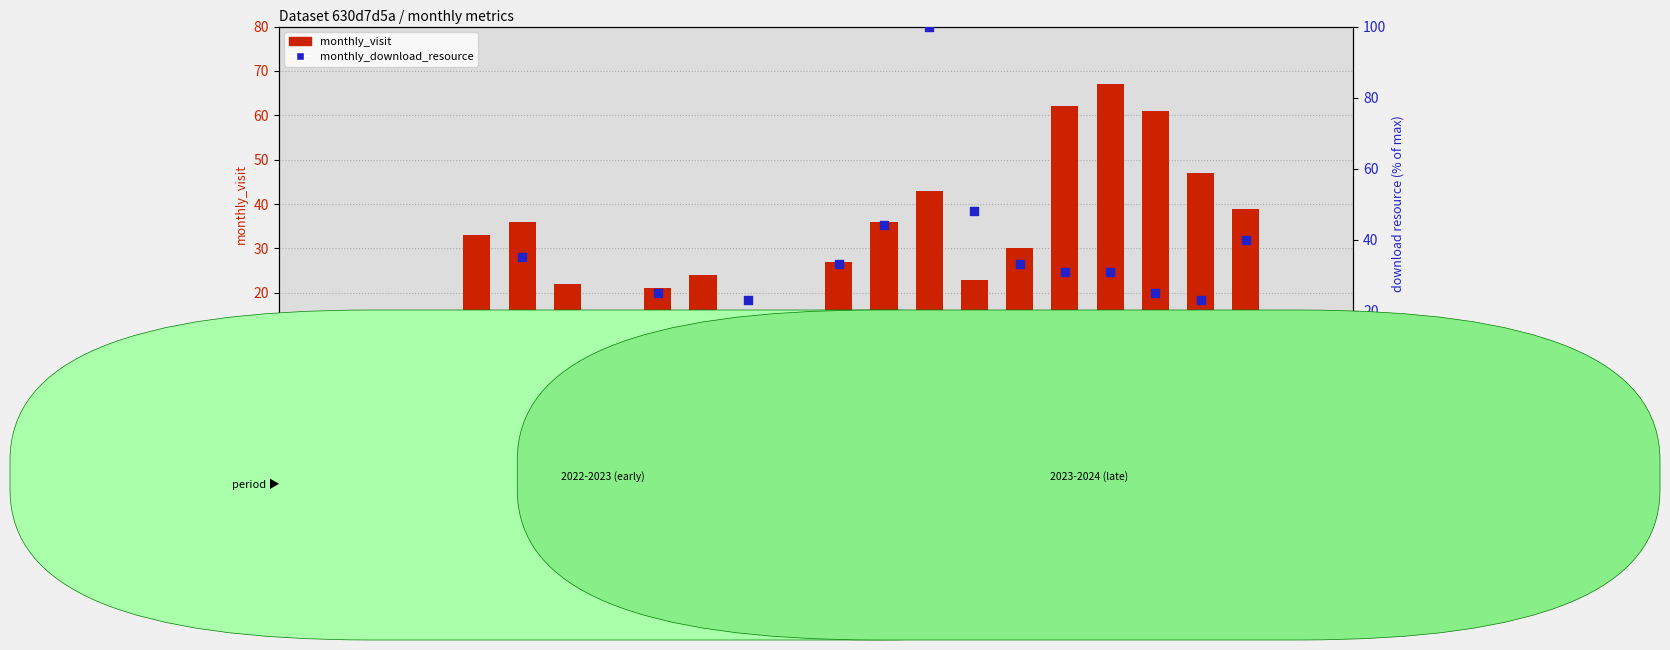

What is the total value across all series at 2023-04?

43